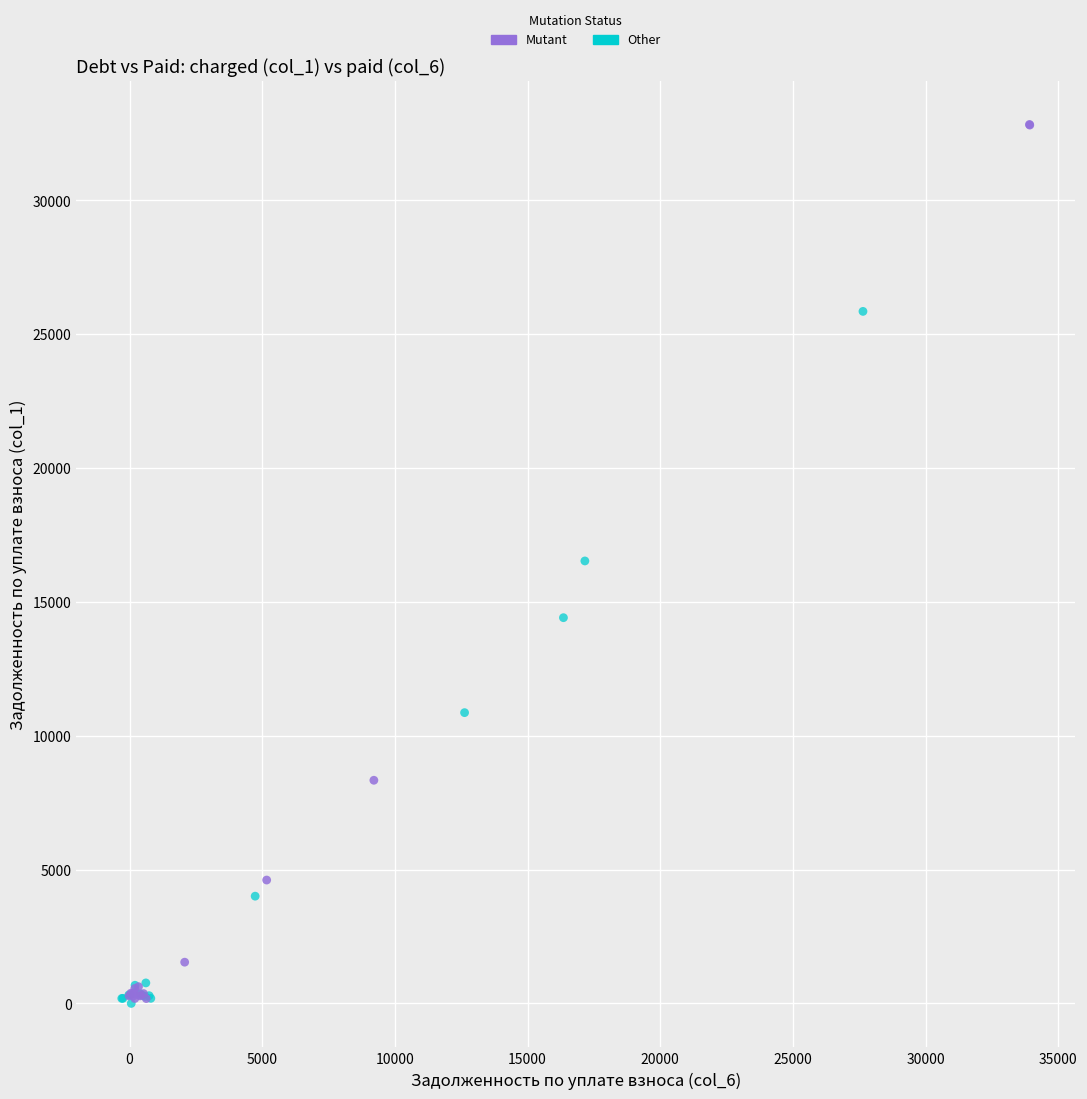

Which series has the widest spread of Y values?

Mutant